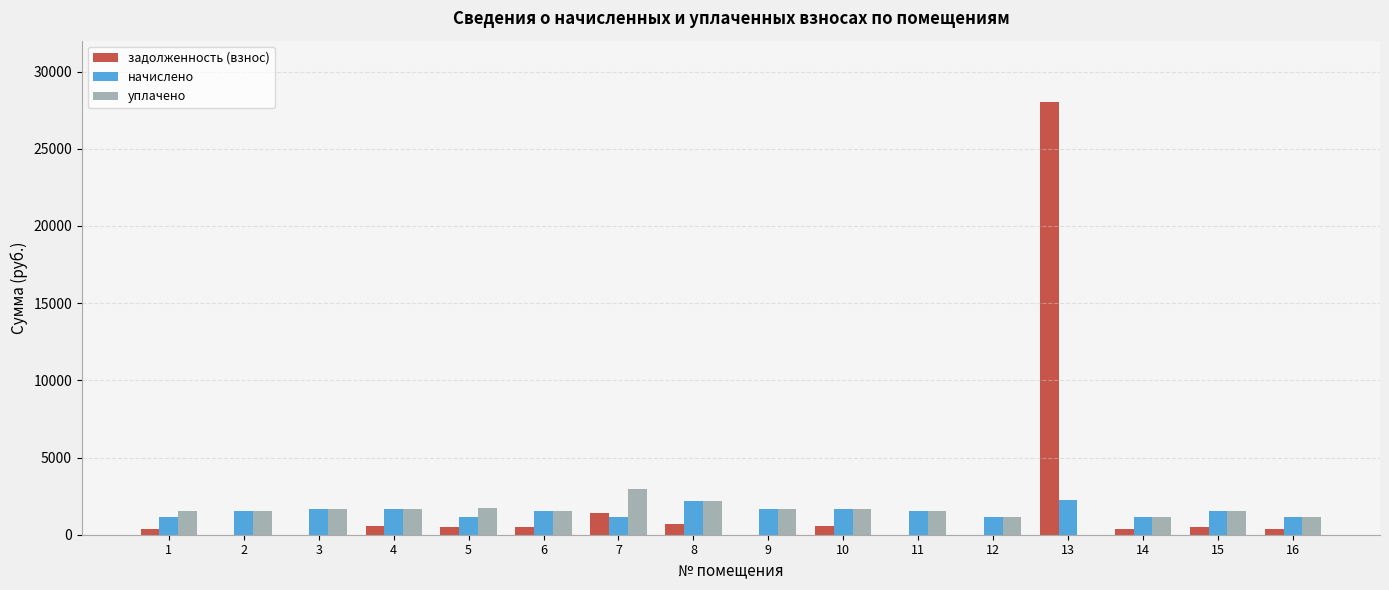

What is the spread (max minus min) of values at 9?

1679.0